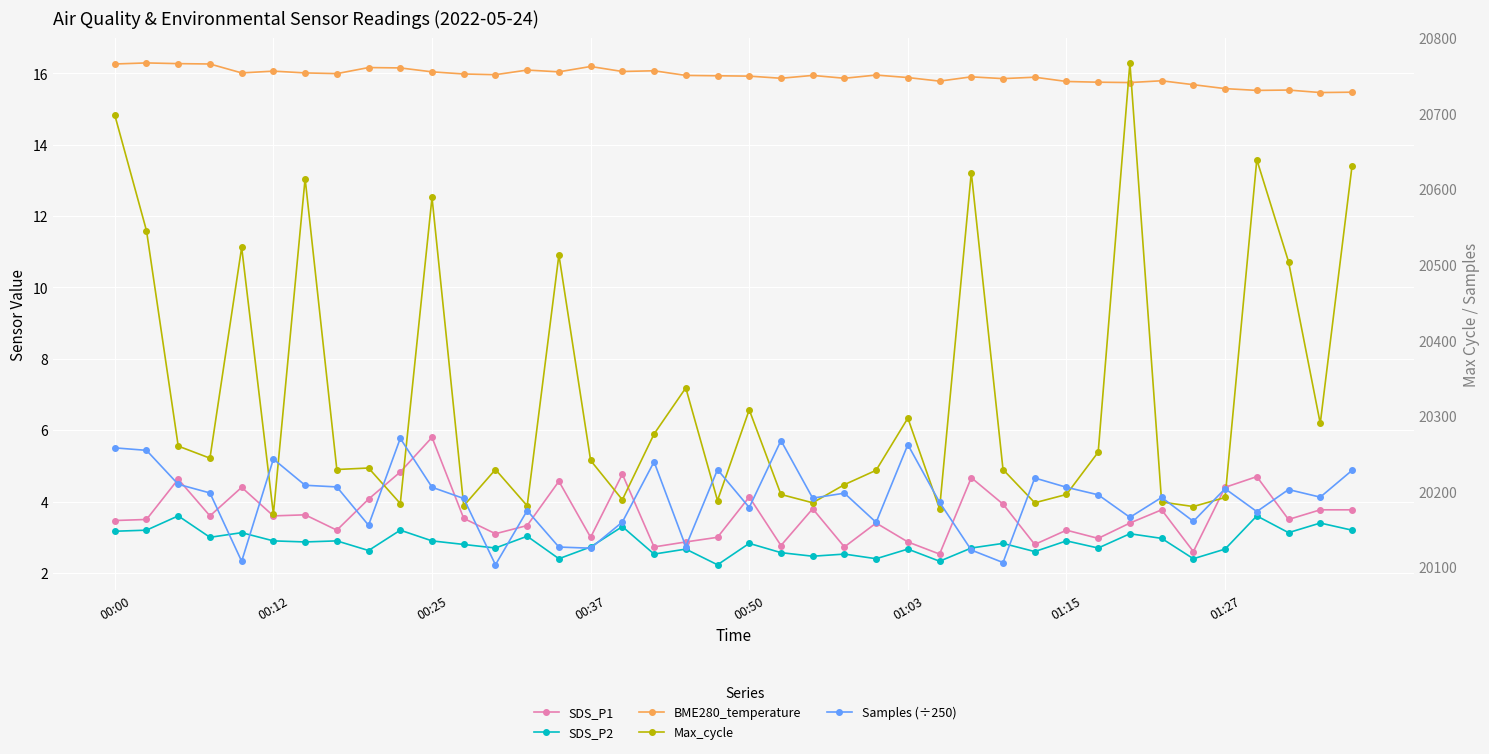

What is the value of the SDS_P2 point at the 12th from the left?

2.8